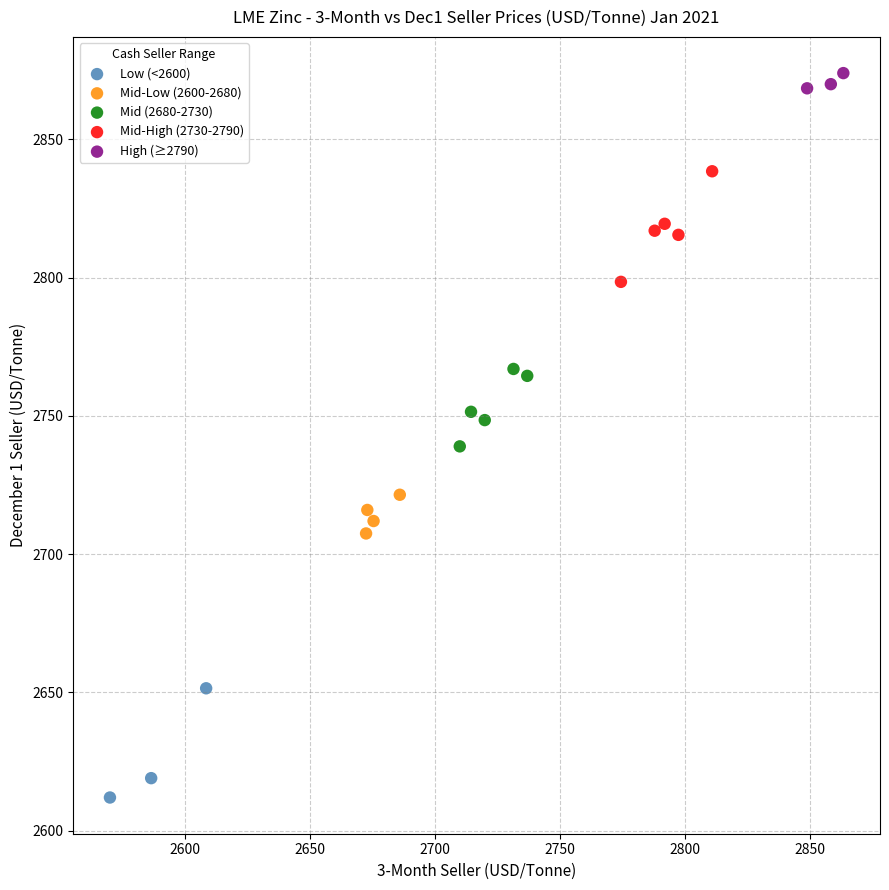

Which series reaches the minimum Y coordinate?

Low (<2600)